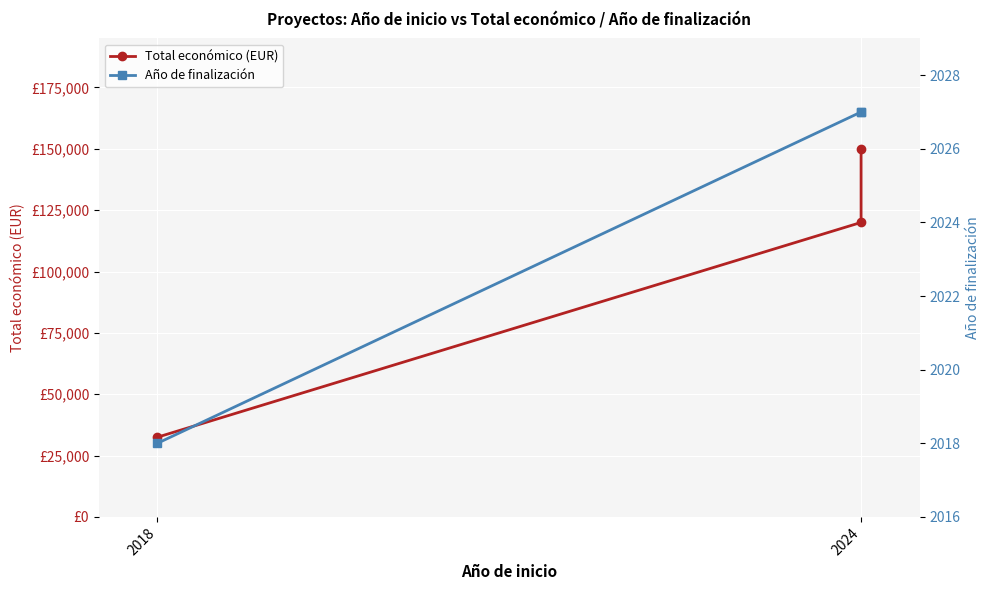

At how many categories does at least one series exceed 140009?

1